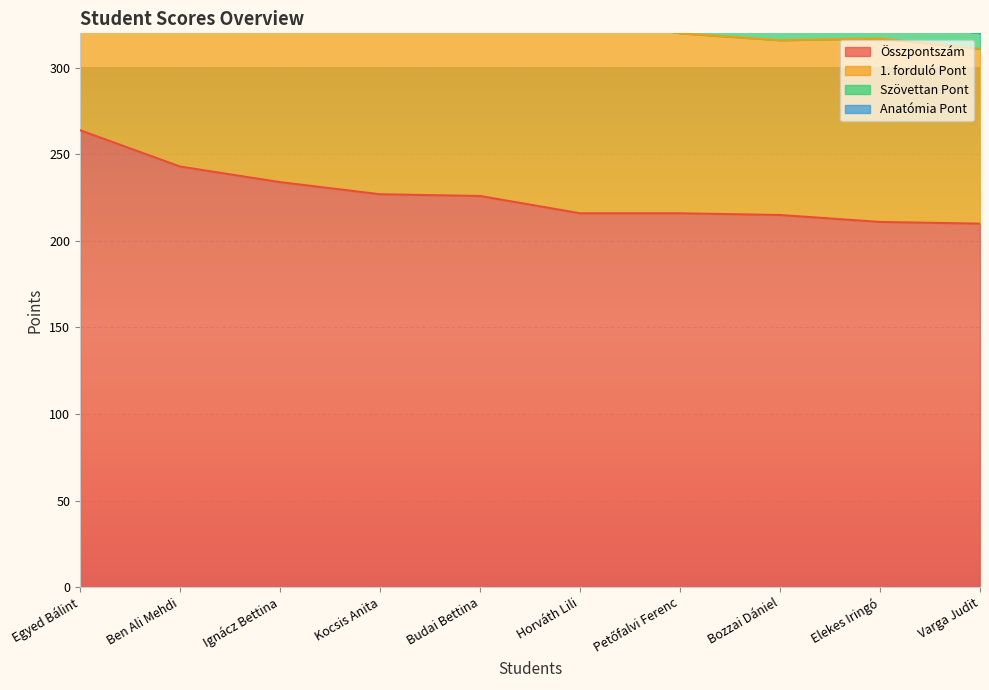

Is it true that 1. forduló Pont equals 101 at Varga Judit?

True